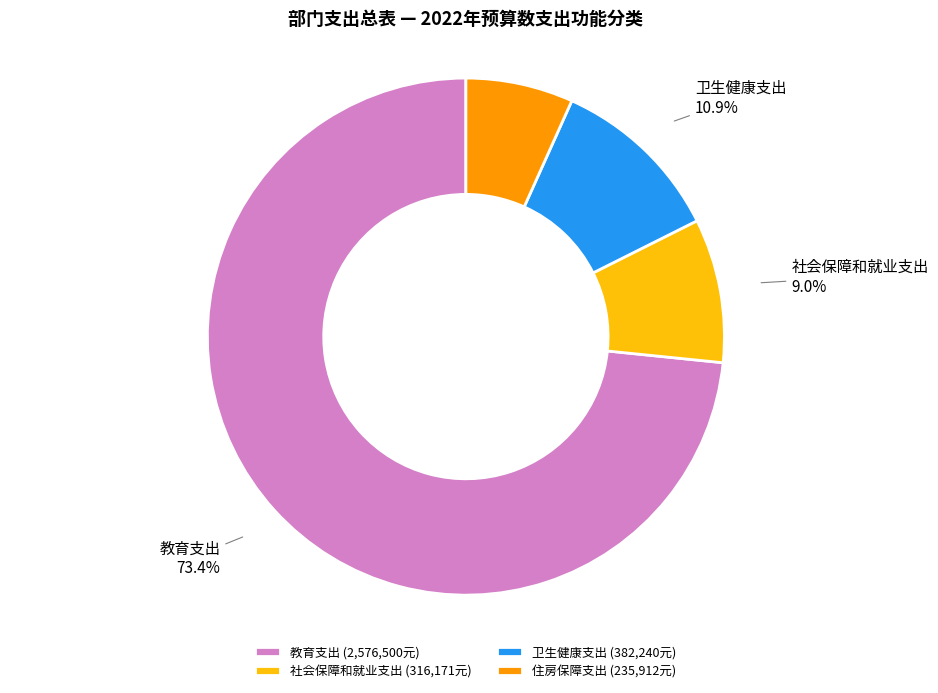

Which slice is the largest?

教育支出